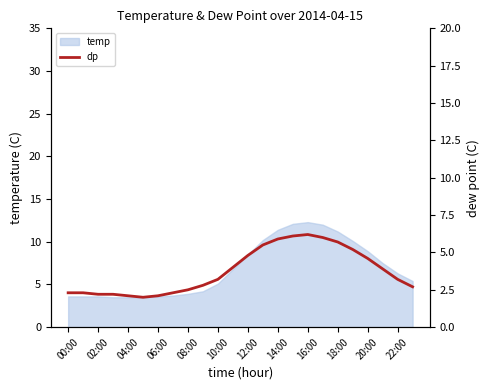

The value of temp at 08:00 is 6.4. True or false?

False